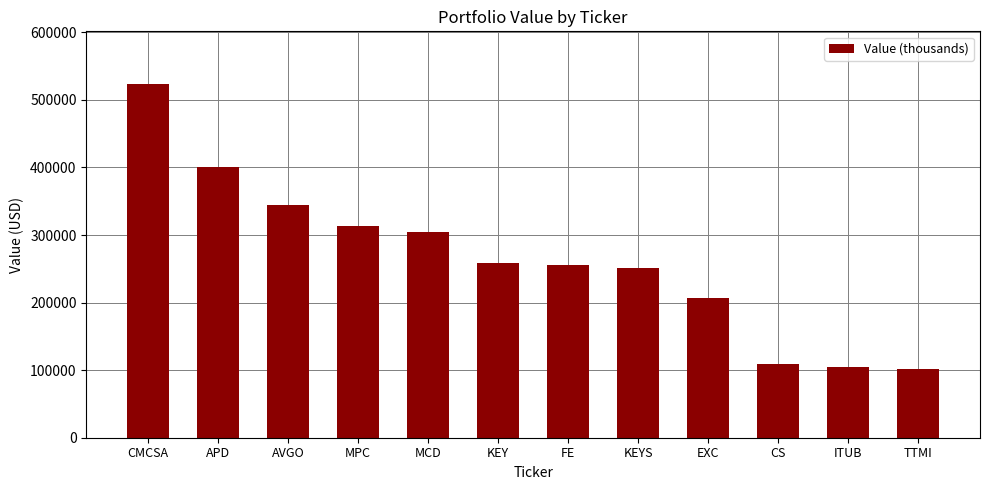

What is the label of the 10th bar from the right?

AVGO